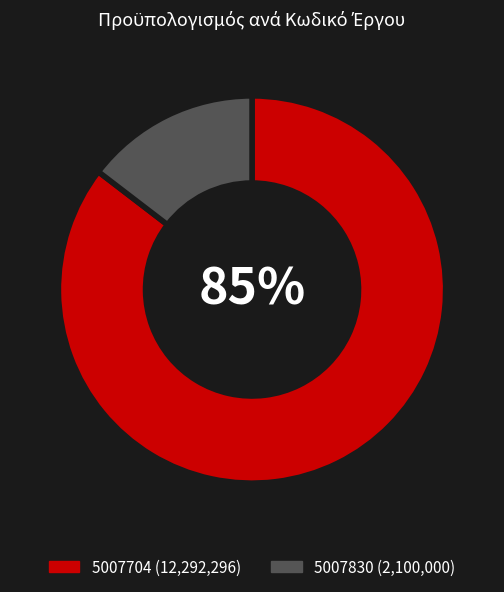

Combined, do 5007704 and 5007830 account for over 50%?

Yes